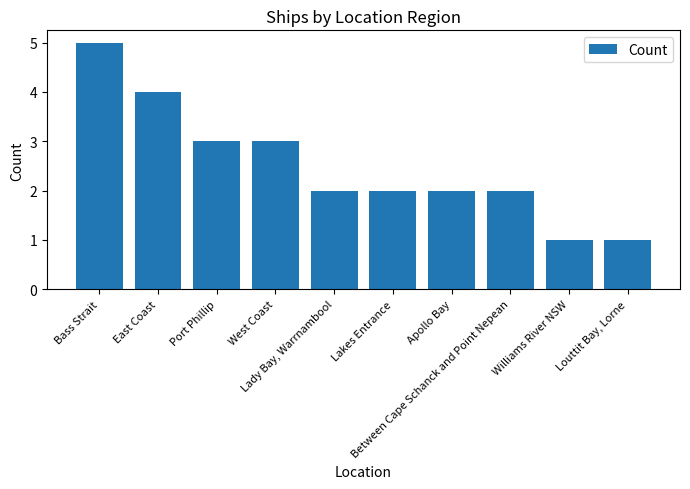

What is the maximum value shown in the chart?

5